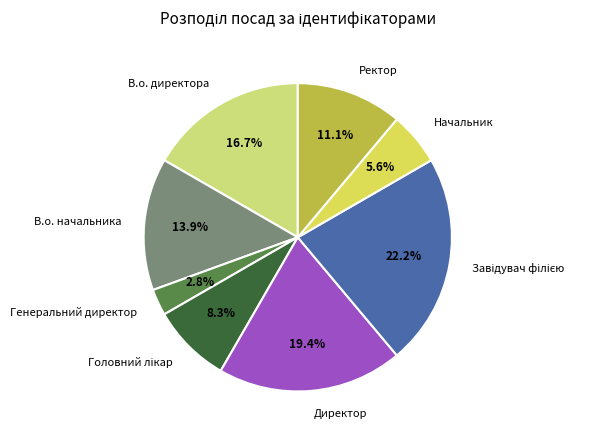

True or false: Генеральний директор accounts for 3% of the total.

True